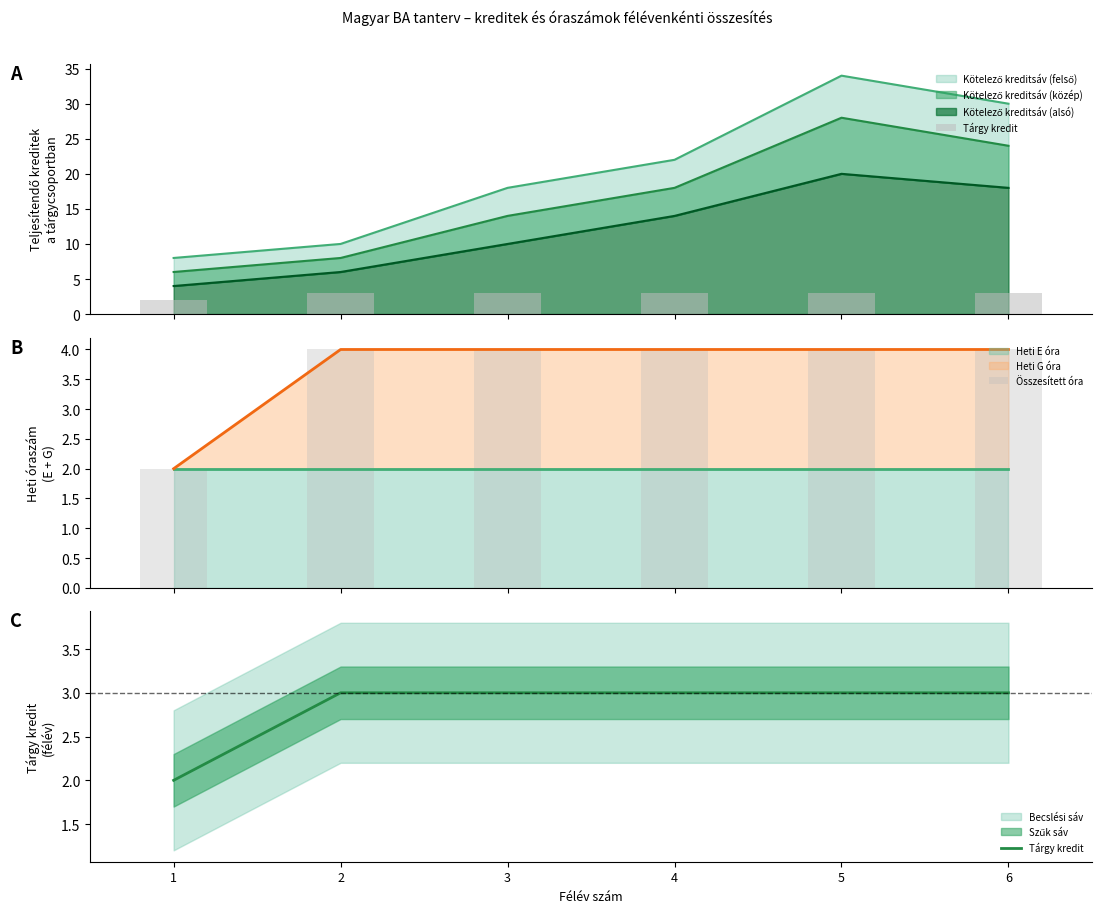

Does the chart contain stacked bars?

No